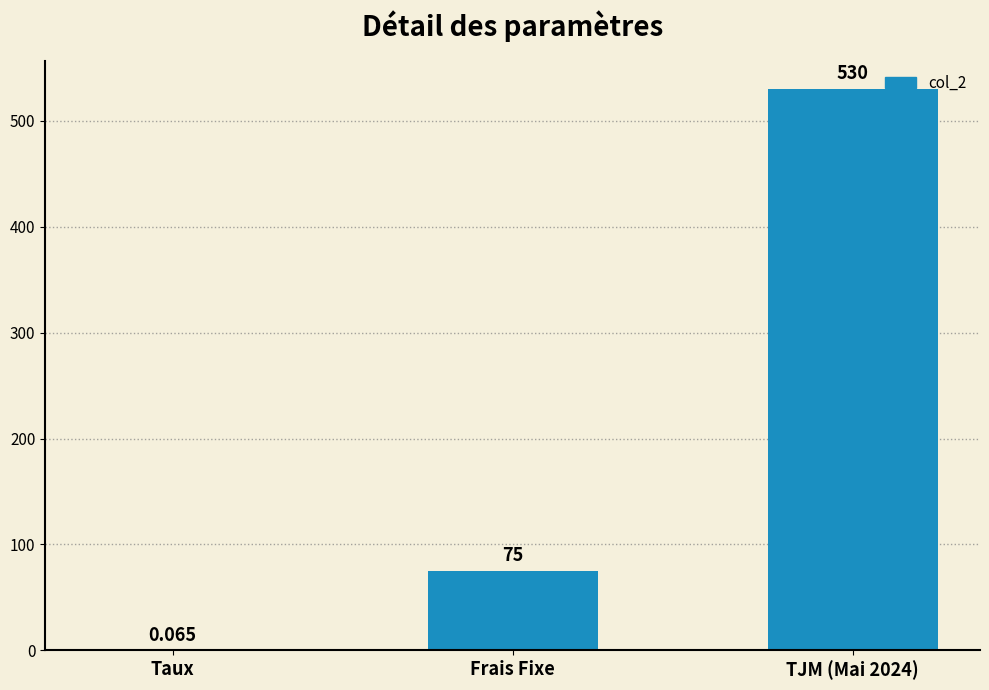

At which label is the value closest to 265?

Frais Fixe